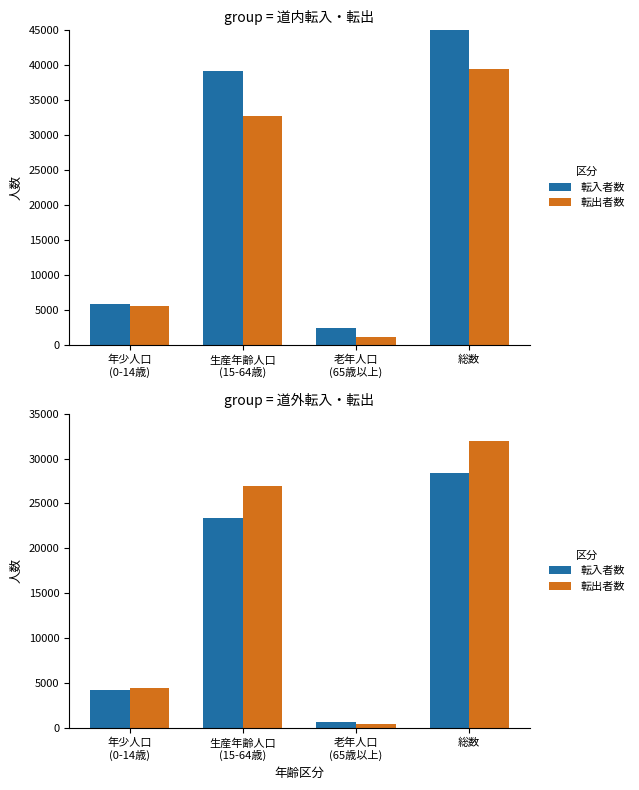

Which series has the widest spread of values?

転出者数